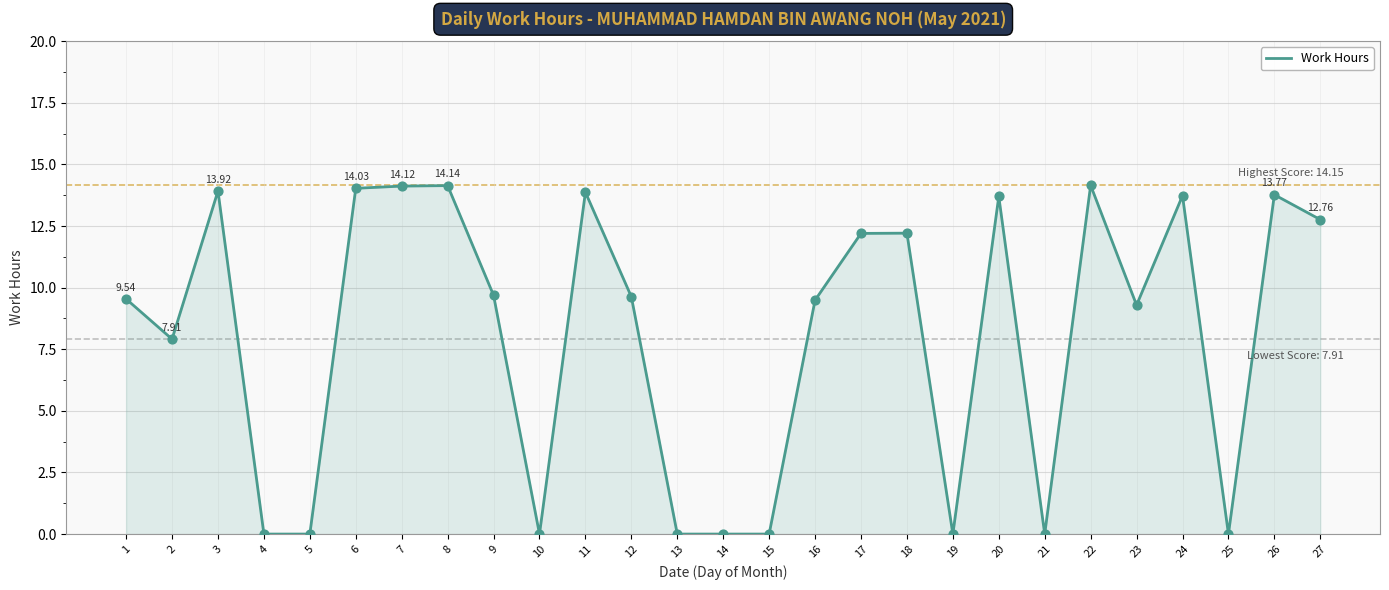

Between 2 and 12, which is larger?

12